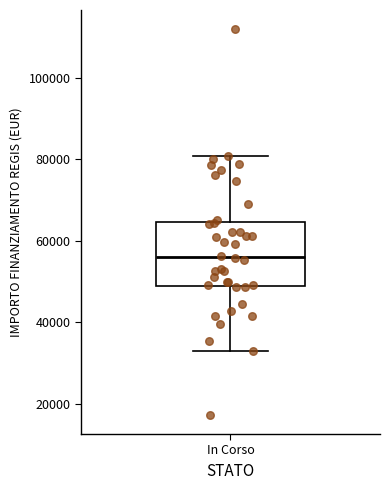

Where does the lower whisker of the box for In Corso end on the y-axis? The values are not printed on the chart, so give them approximately, as read against the axis.

32000